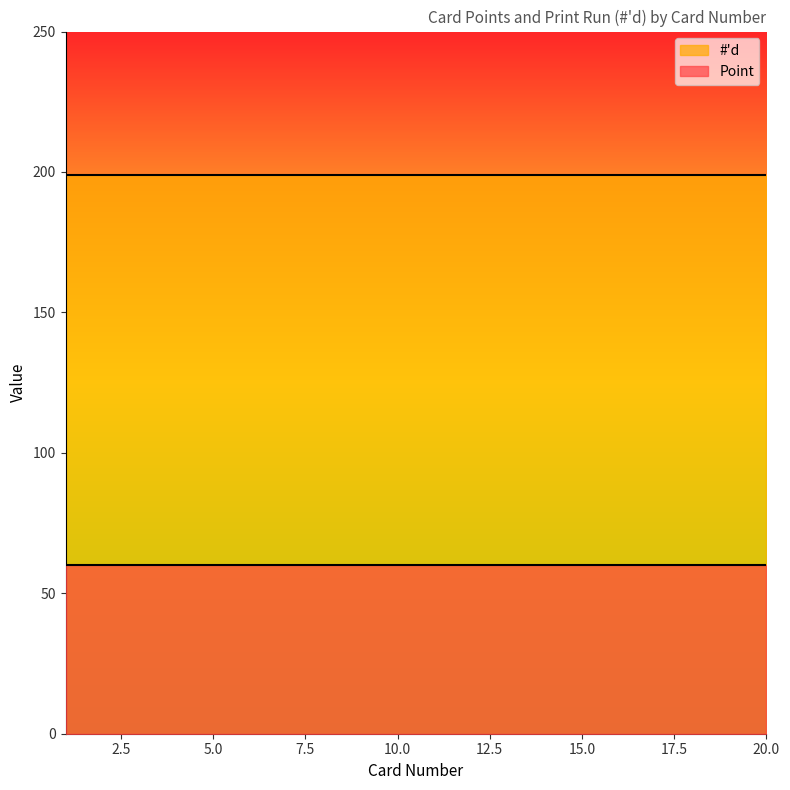

Rank the series by their average value, from lowest to highest.

Point, #'d